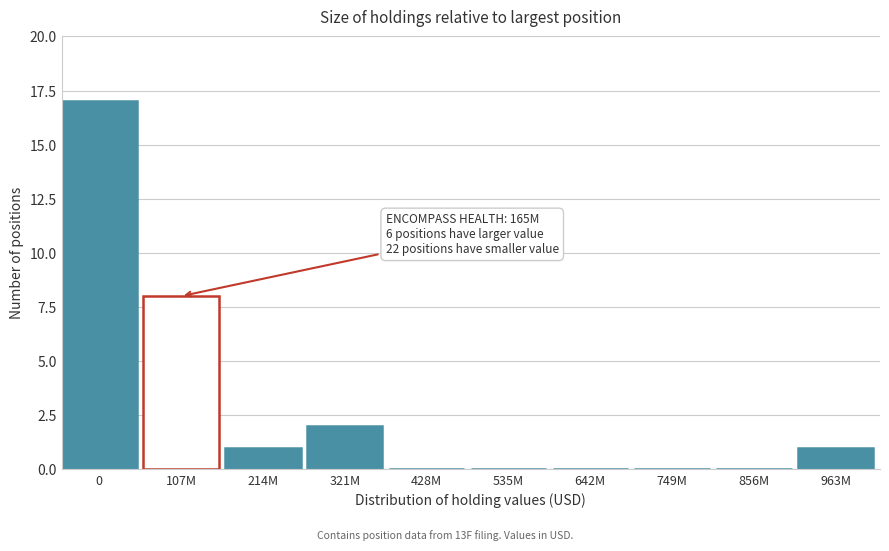

Reading right to left, extract all data points from this chart.

963M=1	856M=0	749M=0	642M=0	535M=0	428M=0	321M=2	214M=1	107M=8	0=17